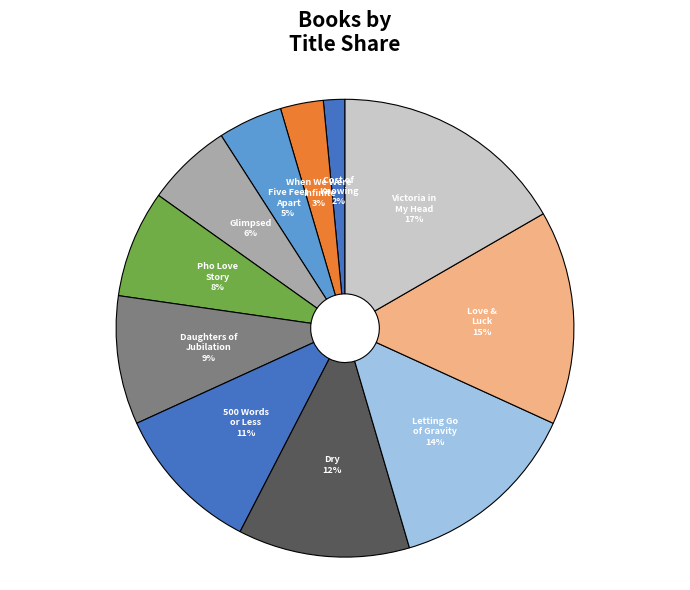

Between Cost of Knowing and Dry, which is larger?

Dry